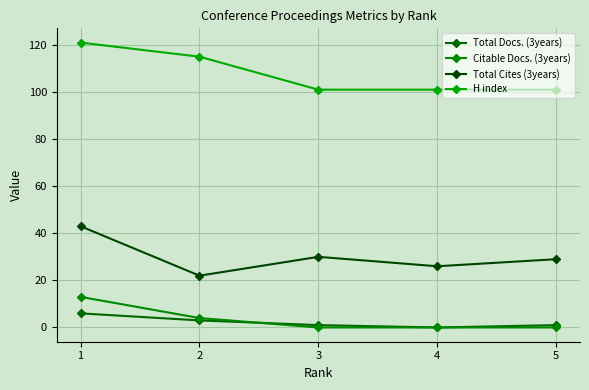

At how many categories does at least one series exceed 60?

5